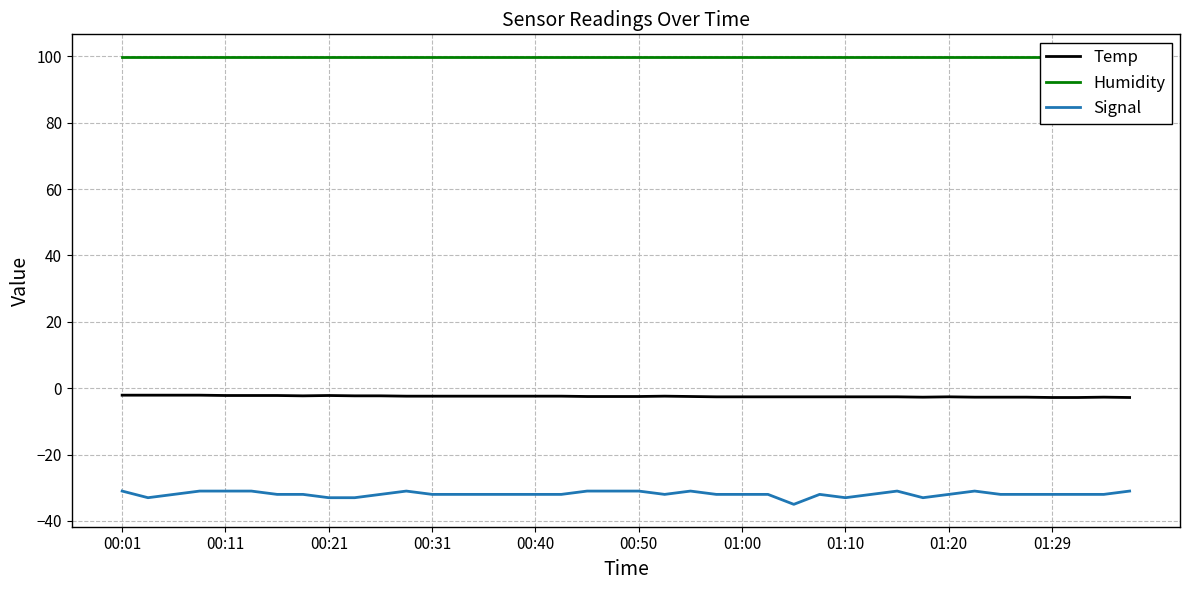

What is the lowest value of the Humidity series?

99.9